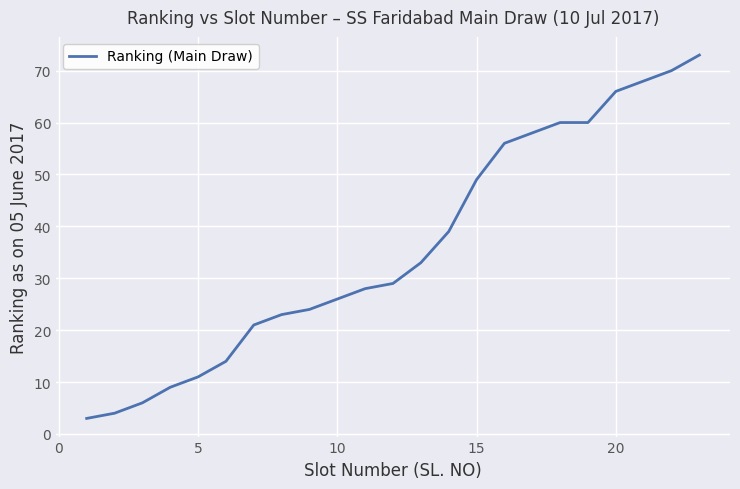

What is the minimum value shown in the chart?

3